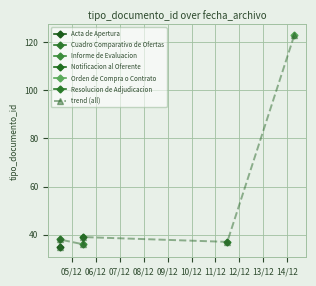

Read the value at 06/12.

38